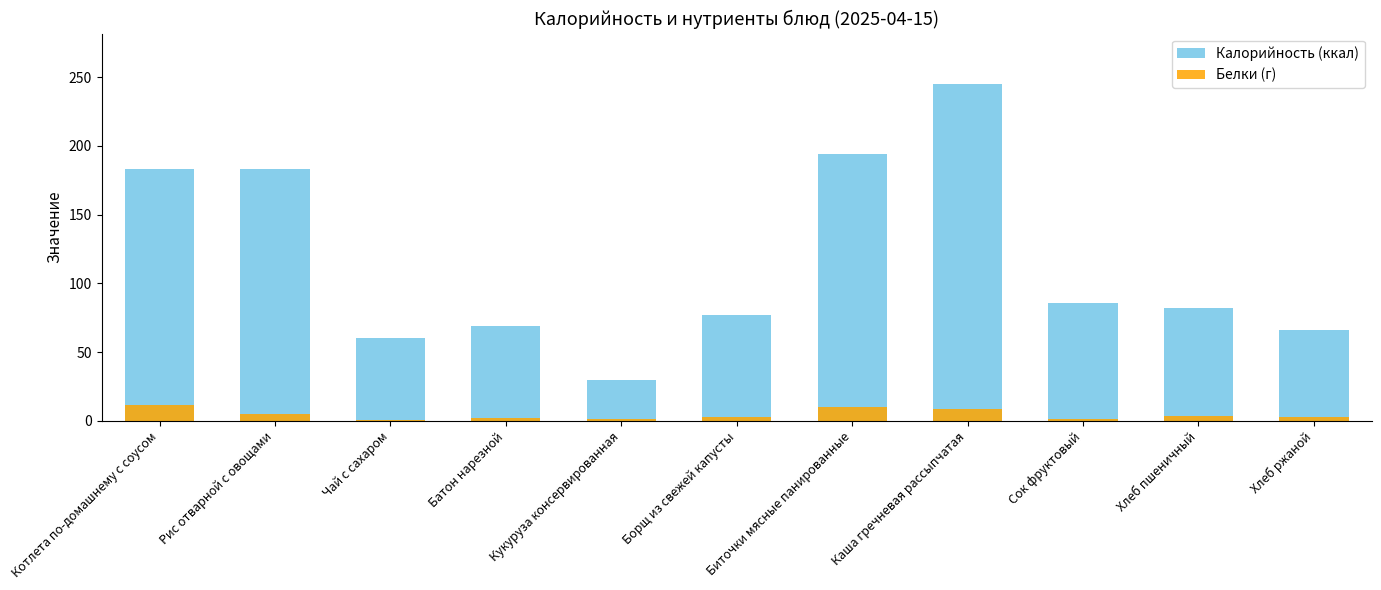

Is it true that Калорийность (ккал) equals 24.6 at Хлеб ржаной?

False